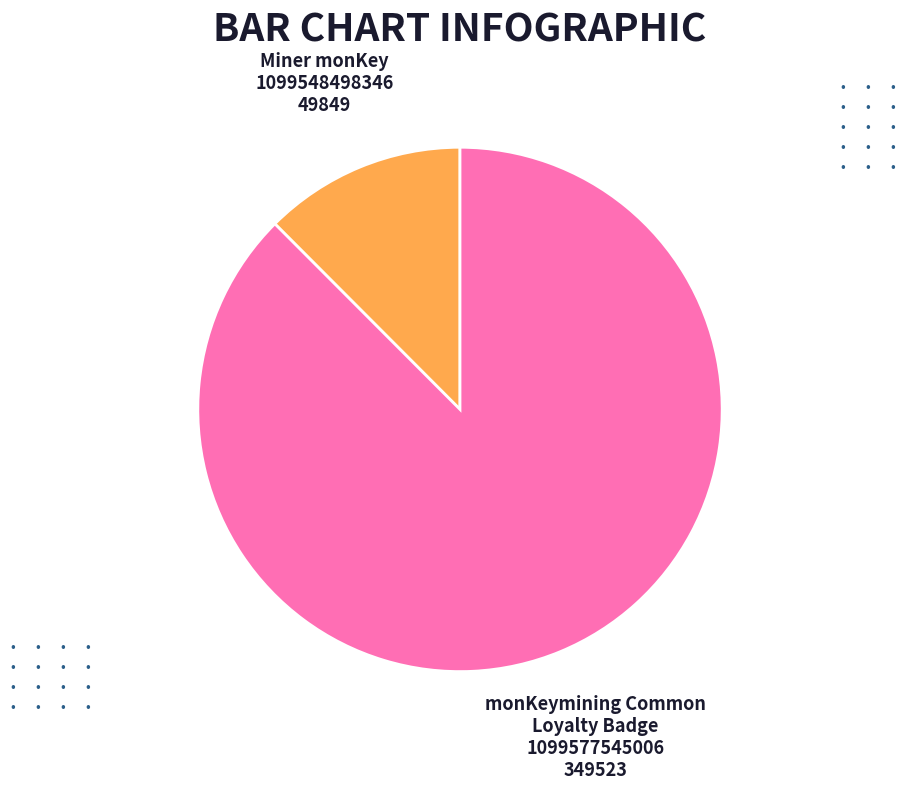

How many slices are in this pie chart?

2